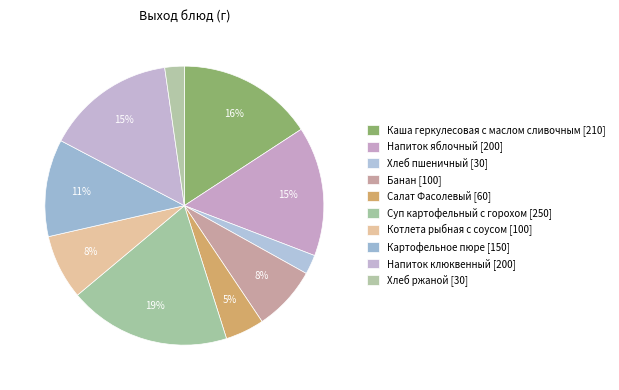

Does Салат Фасолевый account for over 50% of the chart?

No